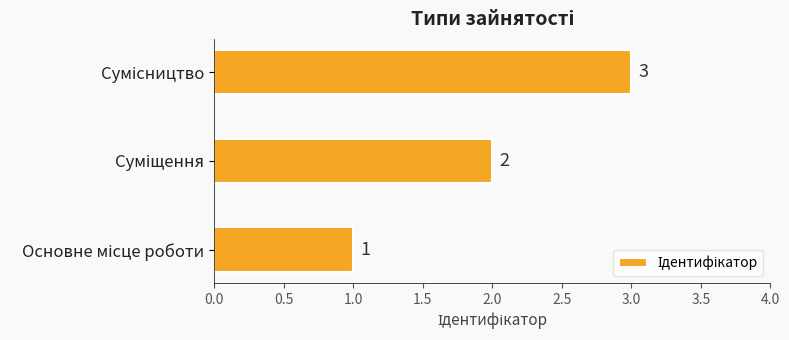

Count the values in the range 1 to 3.

3